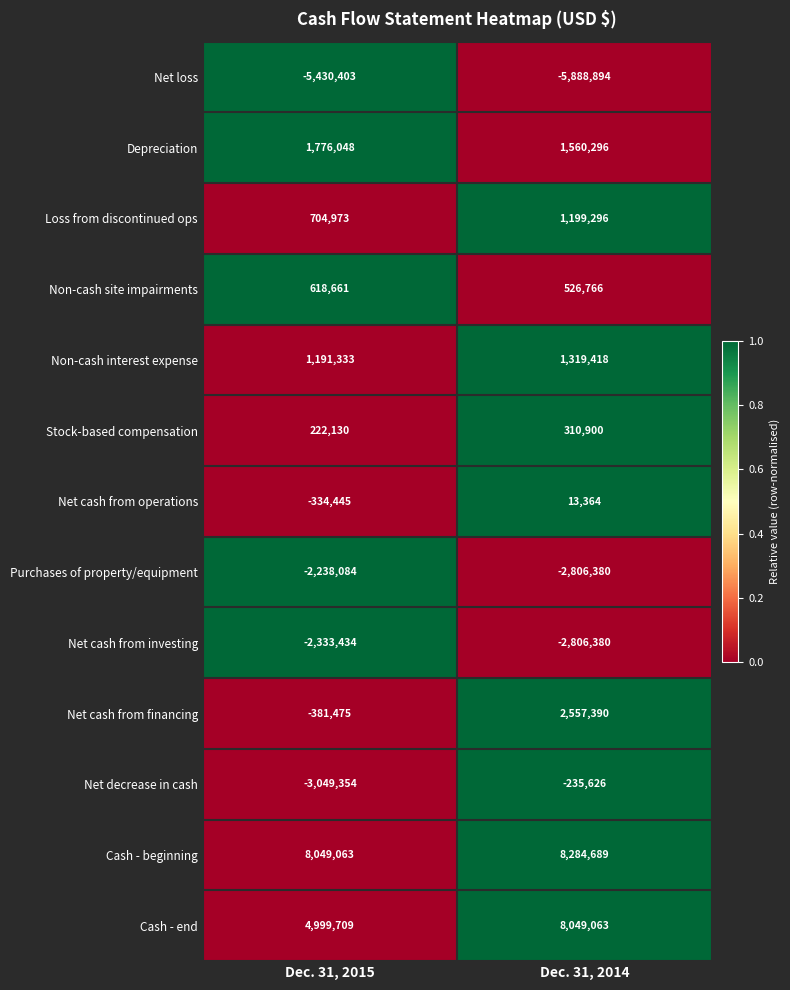

List the series in order of their peak value, lowest first.

Net loss, Net cash from investing, Purchases of property/equipment, Net decrease in cash, Net cash from operations, Stock-based compensation, Non-cash site impairments, Loss from discontinued ops, Non-cash interest expense, Depreciation, Net cash from financing, Cash - end, Cash - beginning